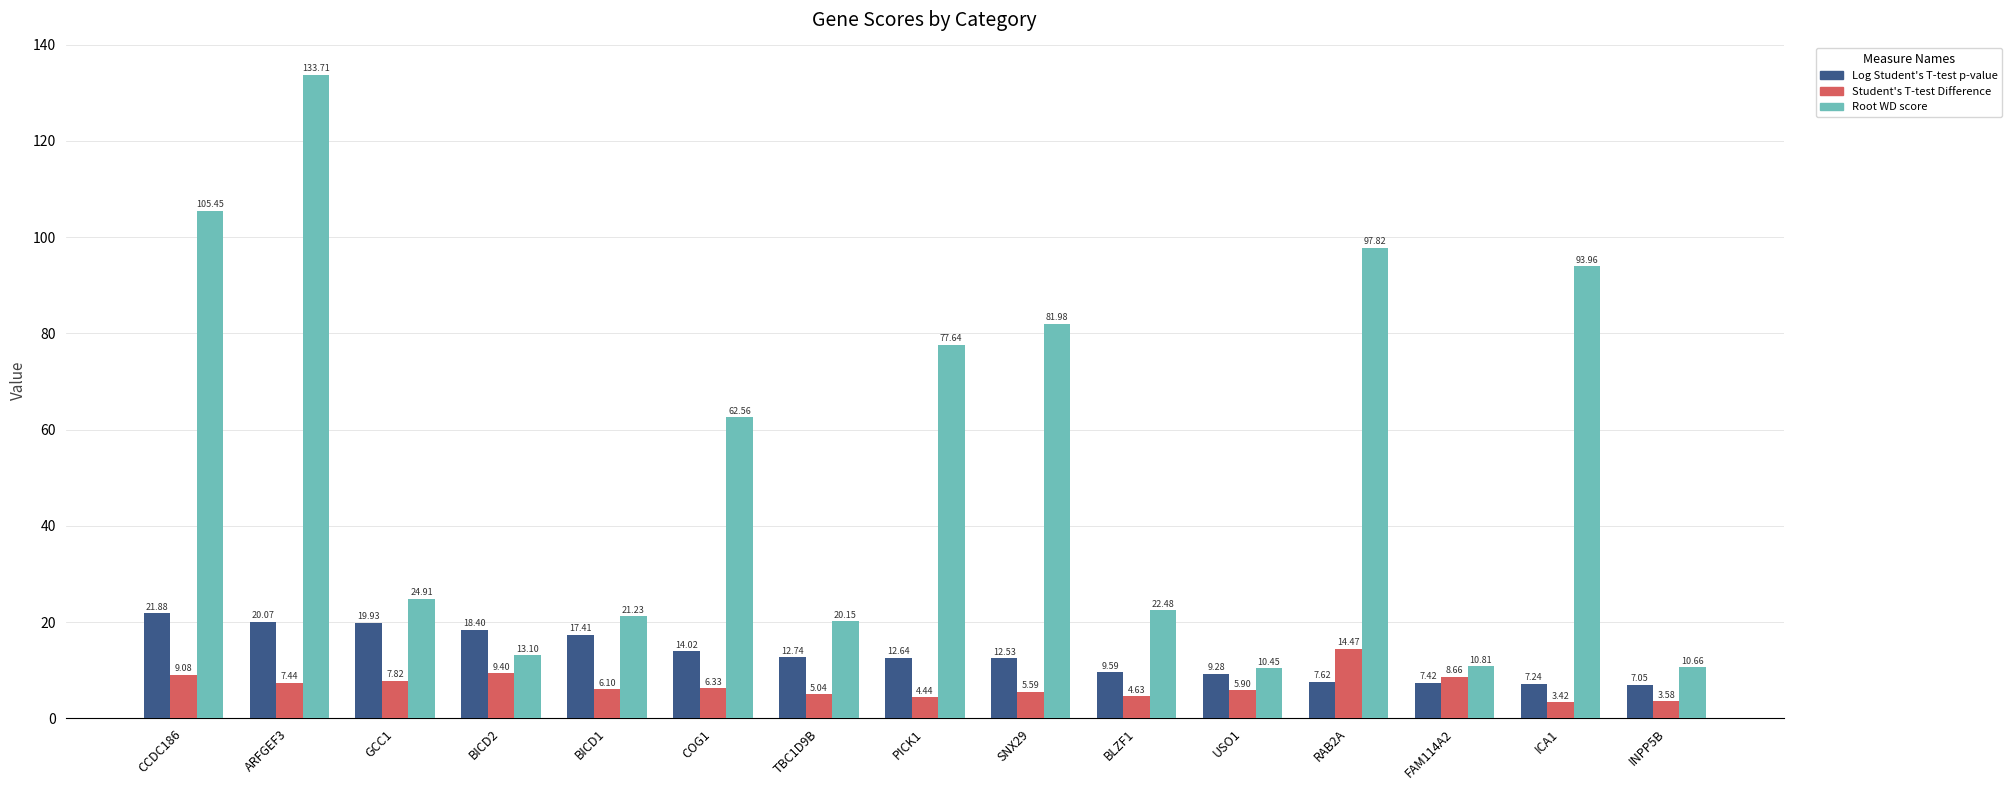

Are the bars grouped side by side (vs. stacked)?

Yes